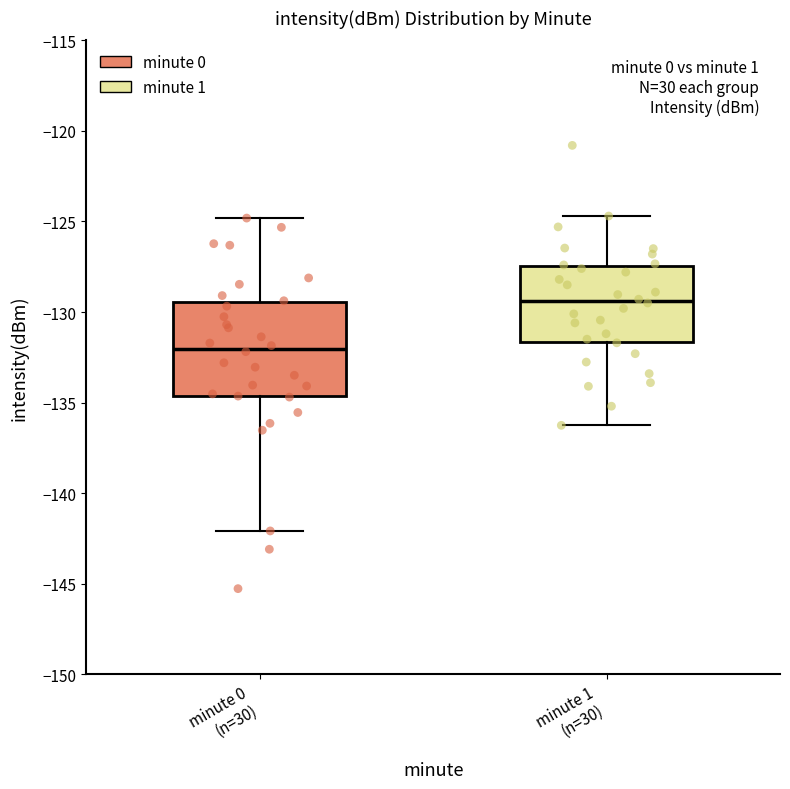

Reading left to right, transcribe this box plot: for each box, give where its median line is, the range the box spans, and where its two whiskers end, as read against the y-axis. The values are not printed on the chart, so give them approximately, as read against the axis.

minute 0 (n=30): median -132.0, box -134.5 to -129.5, whiskers -142.0 to -125.0
minute 1 (n=30): median -129.5, box -131.5 to -127.5, whiskers -136.5 to -124.5